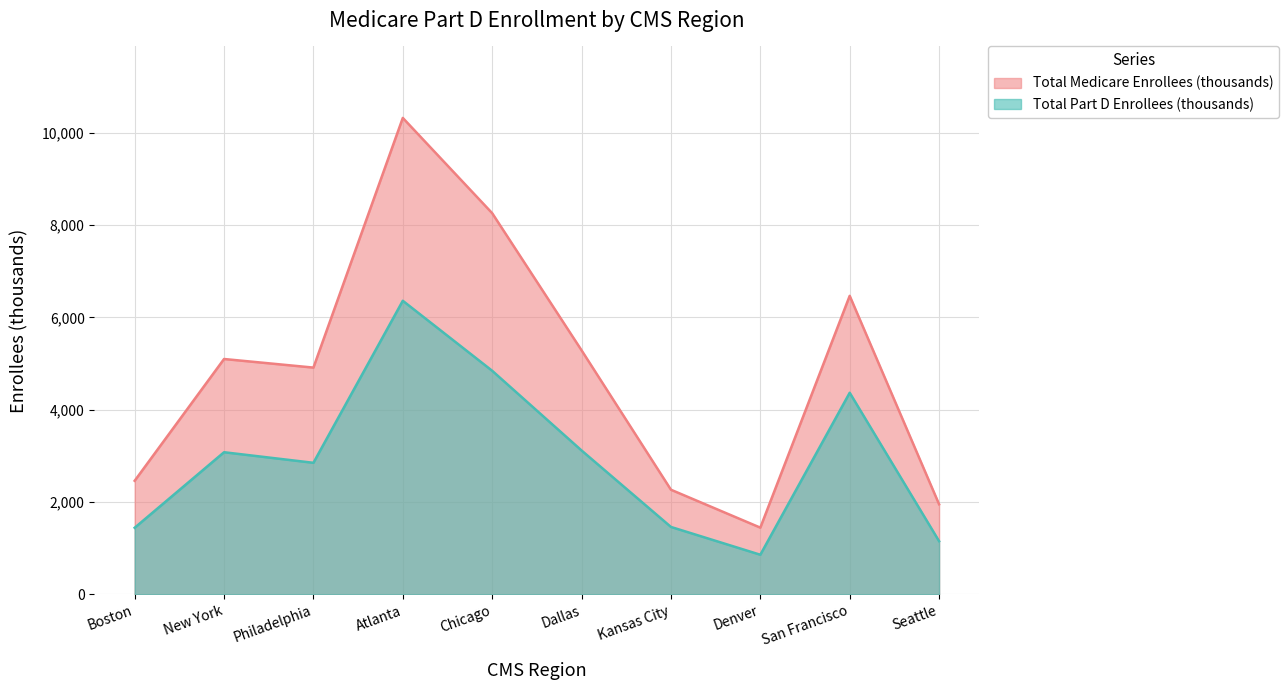

Which series changed the most between Philadelphia and San Francisco?

Total Medicare Enrollees (thousands)